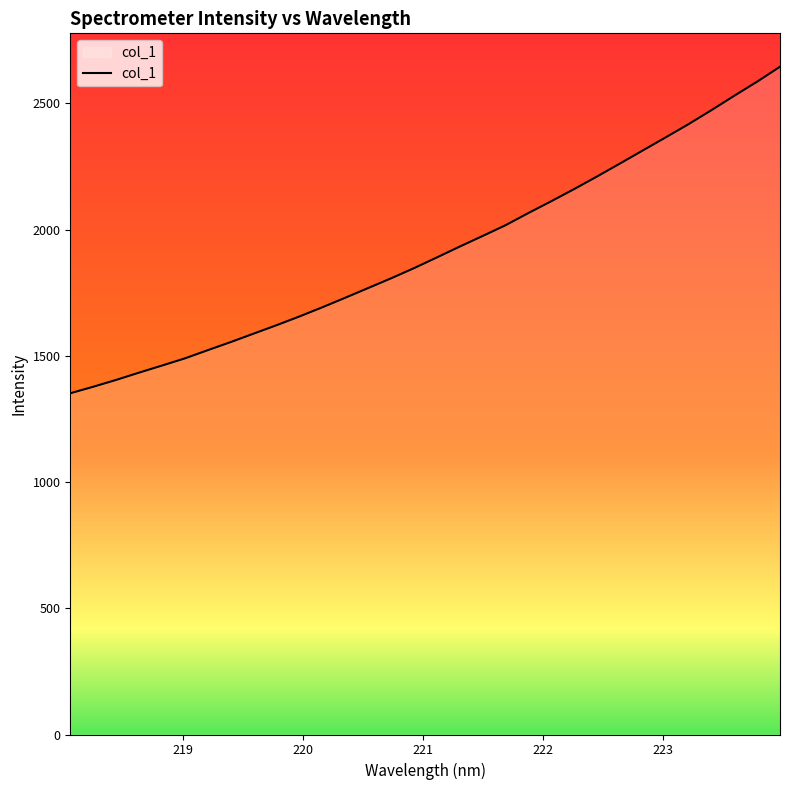

What is the difference between the maximum and minimum values?

1293.4